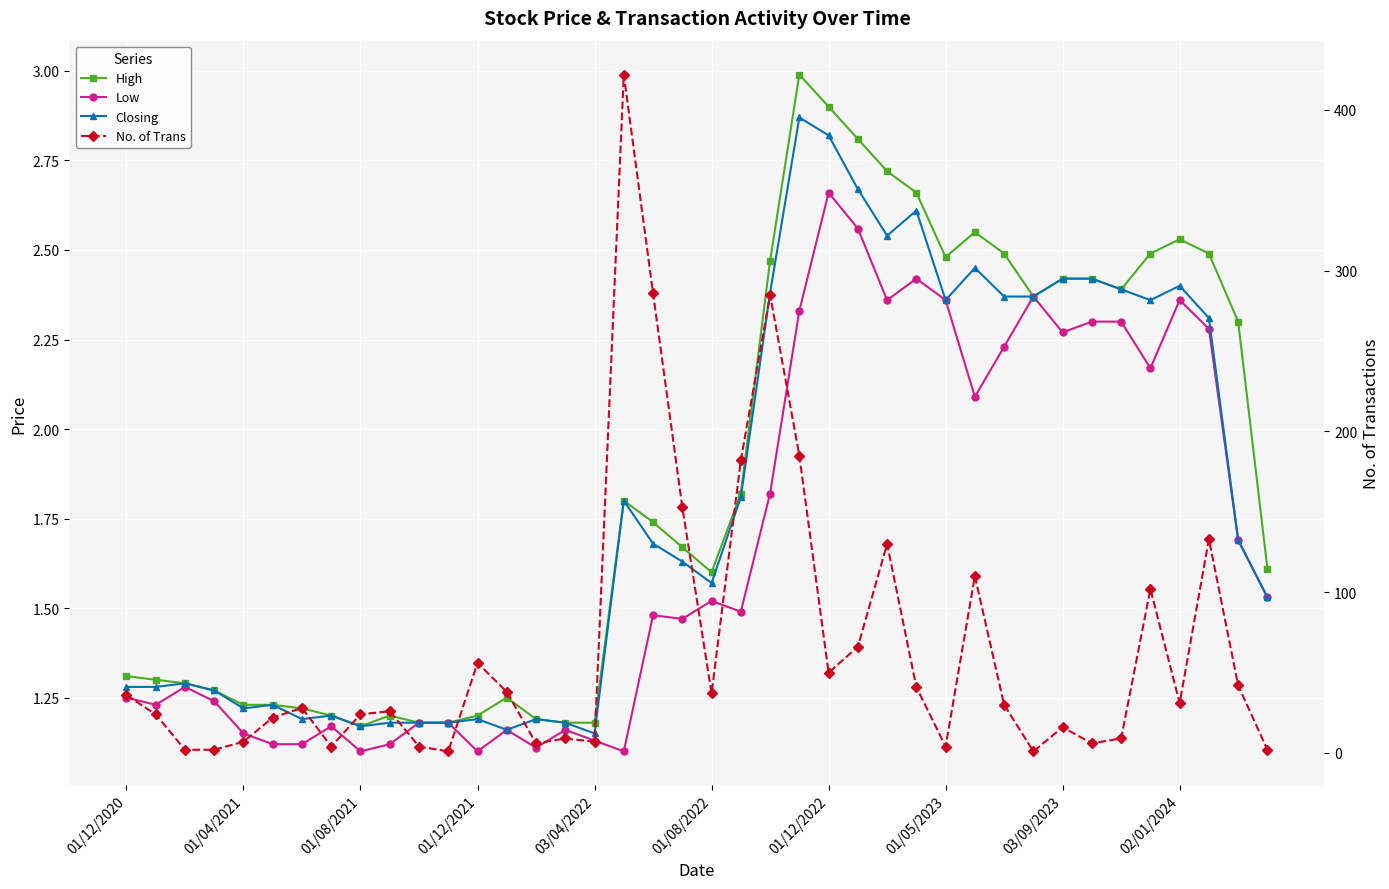

Reading left to right, transcribe all the data shown in this chart.

High: 1.3	1.3	1.3	1.3	1.2	1.2	1.2	1.2	1.2	1.2	1.2	1.2	1.2	1.2	1.2	1.2	1.2	1.8	1.7	1.7	1.6	1.8	2.5	3.0	2.9	2.8	2.7	2.7	2.5	2.5	2.5	2.4	2.4	2.4	2.4	2.5	2.5	2.5	2.3	1.6
Low: 1.2	1.2	1.3	1.2	1.1	1.1	1.1	1.2	1.1	1.1	1.2	1.2	1.1	1.2	1.1	1.2	1.1	1.1	1.5	1.5	1.5	1.5	1.8	2.3	2.7	2.6	2.4	2.4	2.4	2.1	2.2	2.4	2.3	2.3	2.3	2.2	2.4	2.3	1.7	1.5
Closing: 1.3	1.3	1.3	1.3	1.2	1.2	1.2	1.2	1.2	1.2	1.2	1.2	1.2	1.2	1.2	1.2	1.1	1.8	1.7	1.6	1.6	1.8	2.4	2.9	2.8	2.7	2.5	2.6	2.4	2.5	2.4	2.4	2.4	2.4	2.4	2.4	2.4	2.3	1.7	1.5
No. of Trans: 36.0	24.0	2.0	2.0	7.0	22.0	28.0	4.0	24.0	26.0	4.0	1.0	56.0	38.0	6.0	9.0	7.0	422.0	286.0	153.0	37.0	182.0	285.0	185.0	50.0	66.0	130.0	41.0	4.0	110.0	30.0	1.0	16.0	6.0	9.0	102.0	31.0	133.0	42.0	2.0